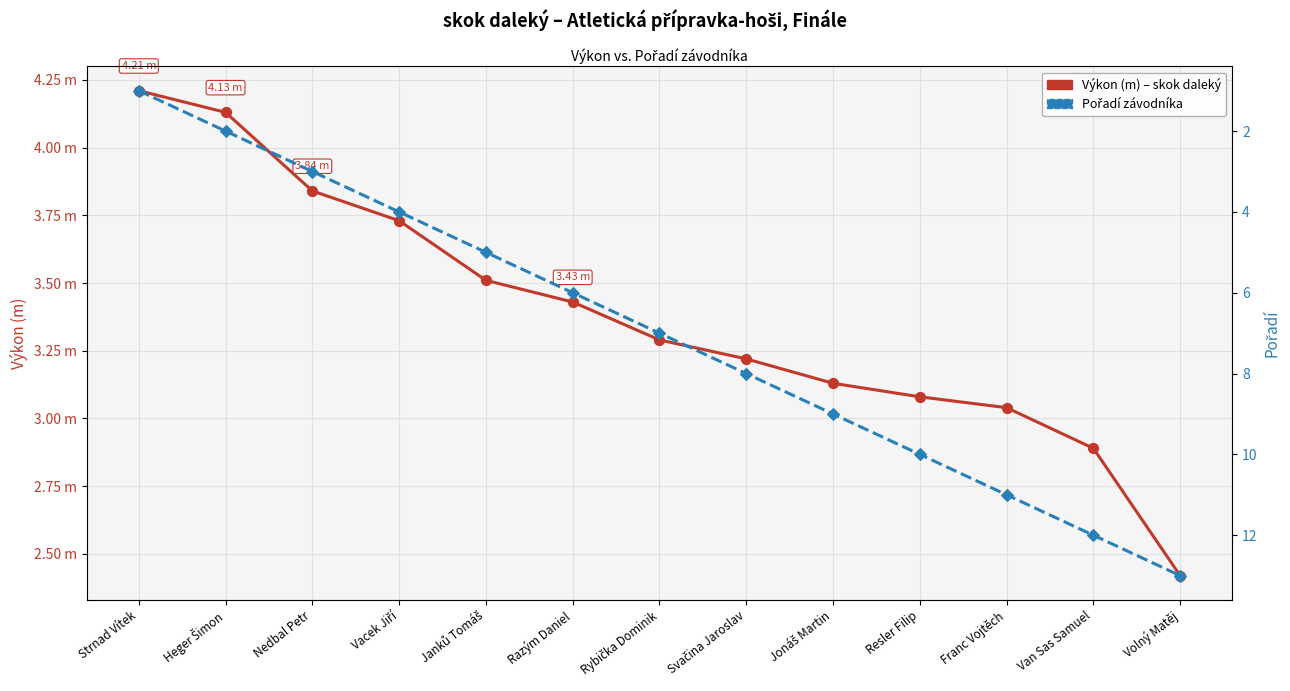

Which series reaches the maximum Y coordinate?

Pořadí